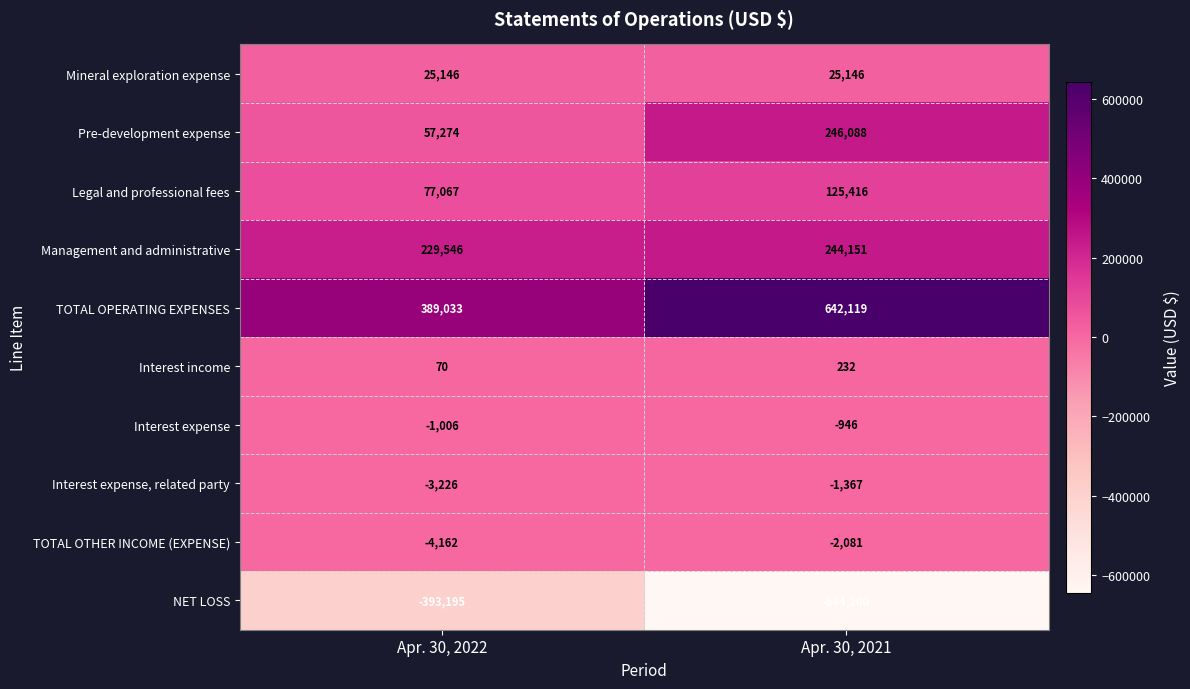

Which series has the largest total across all categories?

TOTAL OPERATING EXPENSES